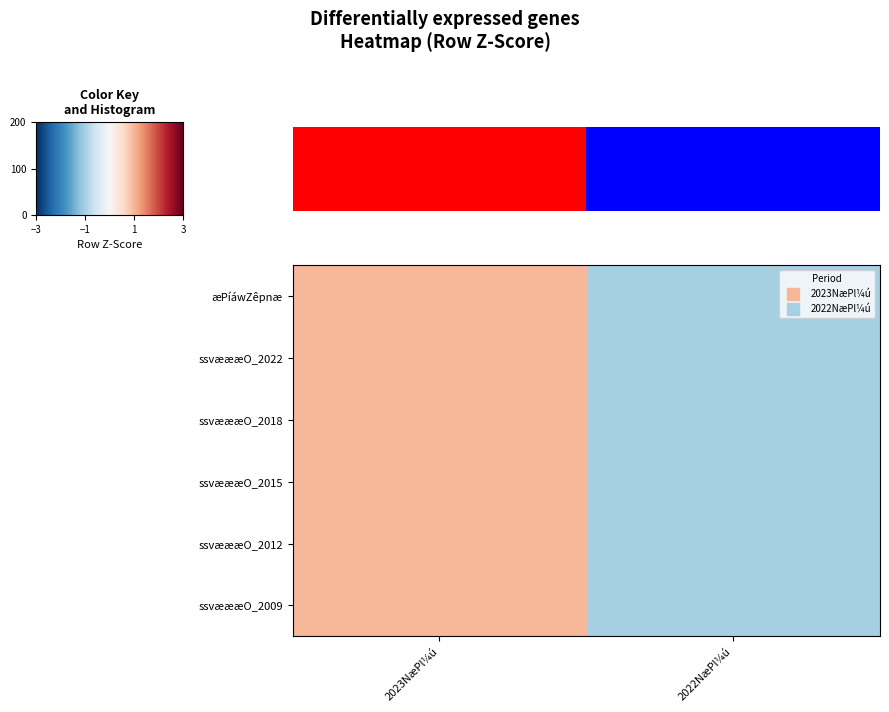

True or false: ssvæææO_2012 has a value of 1.4 at 2023NæPl¼ú.

False